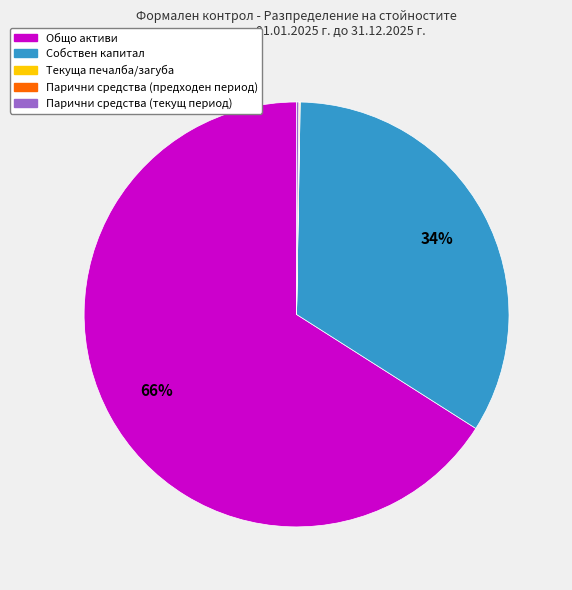

What is the majority slice?

Общо активи